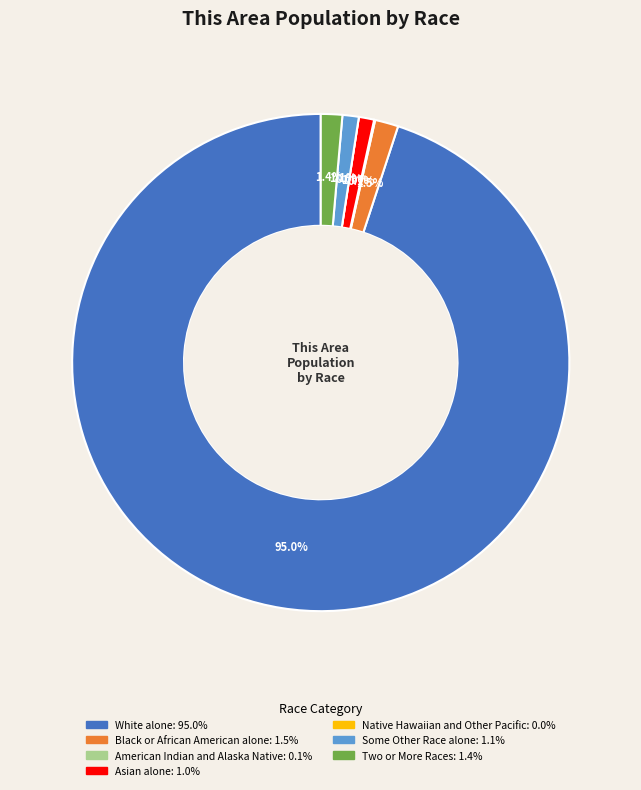

To the nearest percent, what percentage of the pie is Black or African American alone?

2%